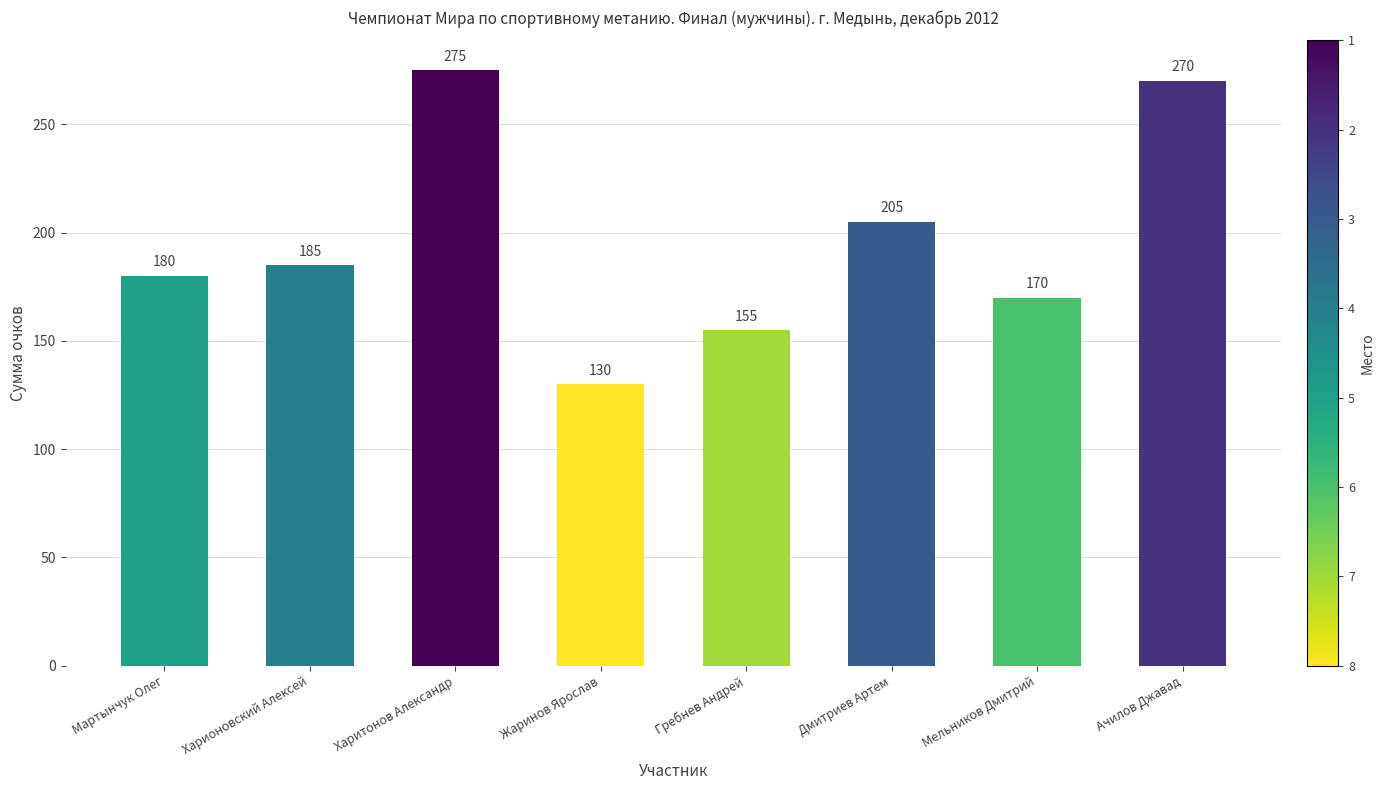

How many data points are less than 185?

4